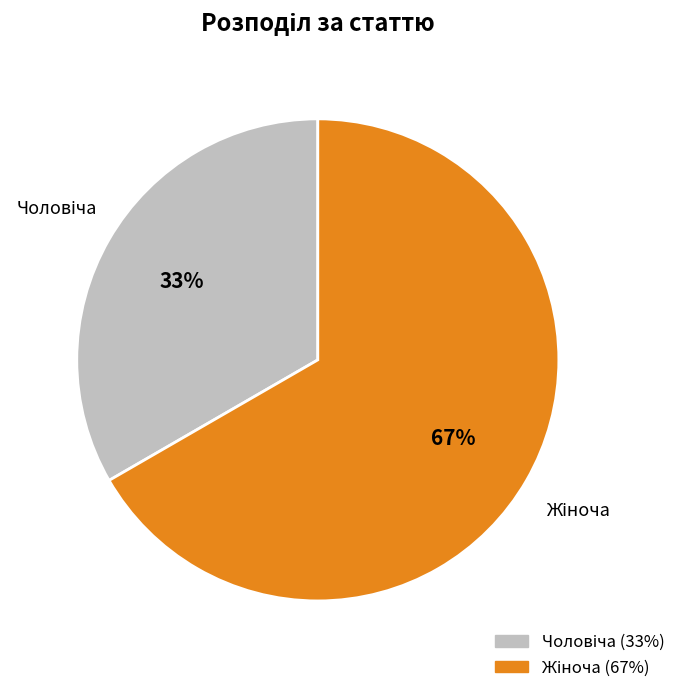

Is there any slice that represents more than half of the pie?

Yes